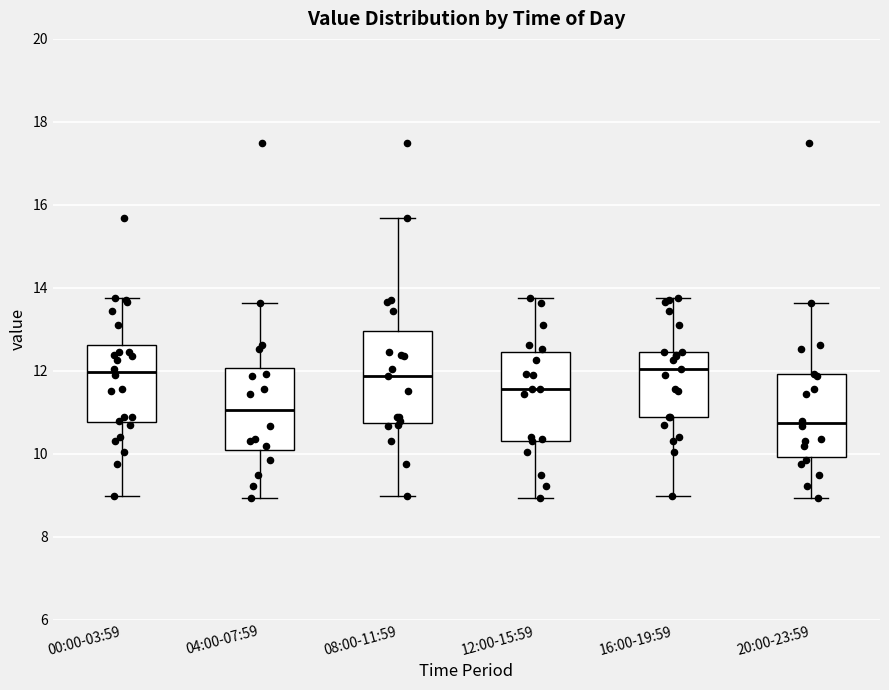

Reading left to right, transcribe this box plot: for each box, give where its median line is, the range the box spans, and where its two whiskers end, as read against the y-axis. The values are not printed on the chart, so give them approximately, as read against the axis.

00:00-03:59: median 12.0, box 10.8 to 12.6, whiskers 9.0 to 13.8
04:00-07:59: median 11.0, box 10.0 to 12.0, whiskers 9.0 to 13.6
08:00-11:59: median 11.8, box 10.8 to 13.0, whiskers 9.0 to 15.6
12:00-15:59: median 11.6, box 10.4 to 12.4, whiskers 9.0 to 13.8
16:00-19:59: median 12.0, box 10.8 to 12.4, whiskers 9.0 to 13.8
20:00-23:59: median 10.8, box 10.0 to 12.0, whiskers 9.0 to 13.6